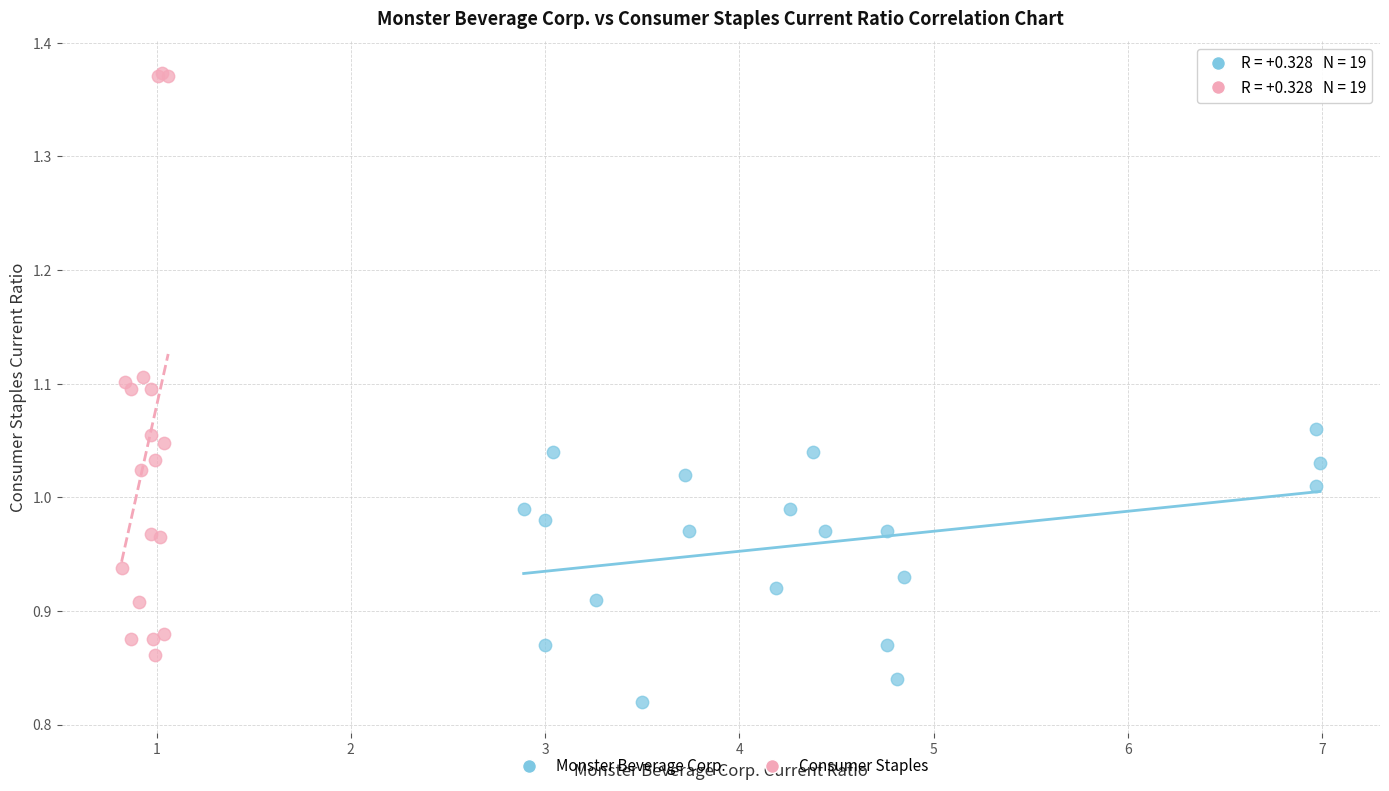

Which series has the largest Y range (max minus min)?

Consumer Staples